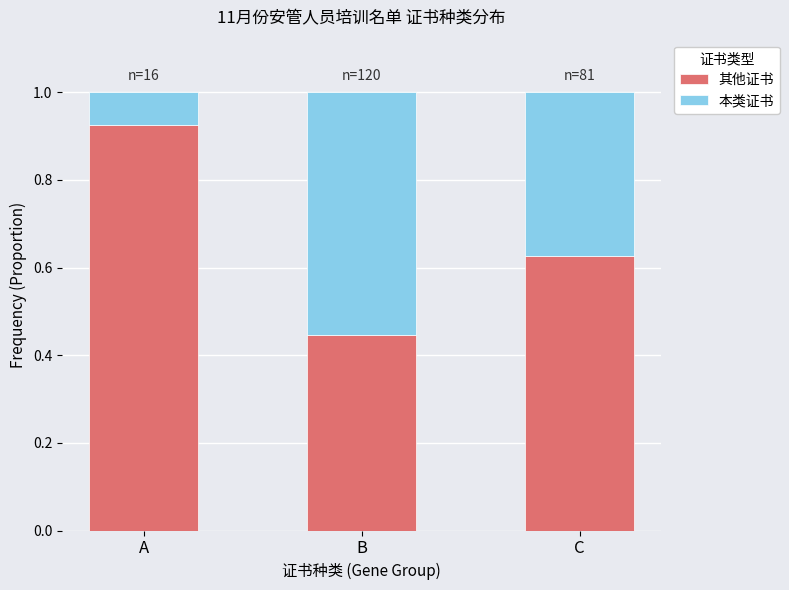

Where is 其他证书 nearest to the value 0?

B